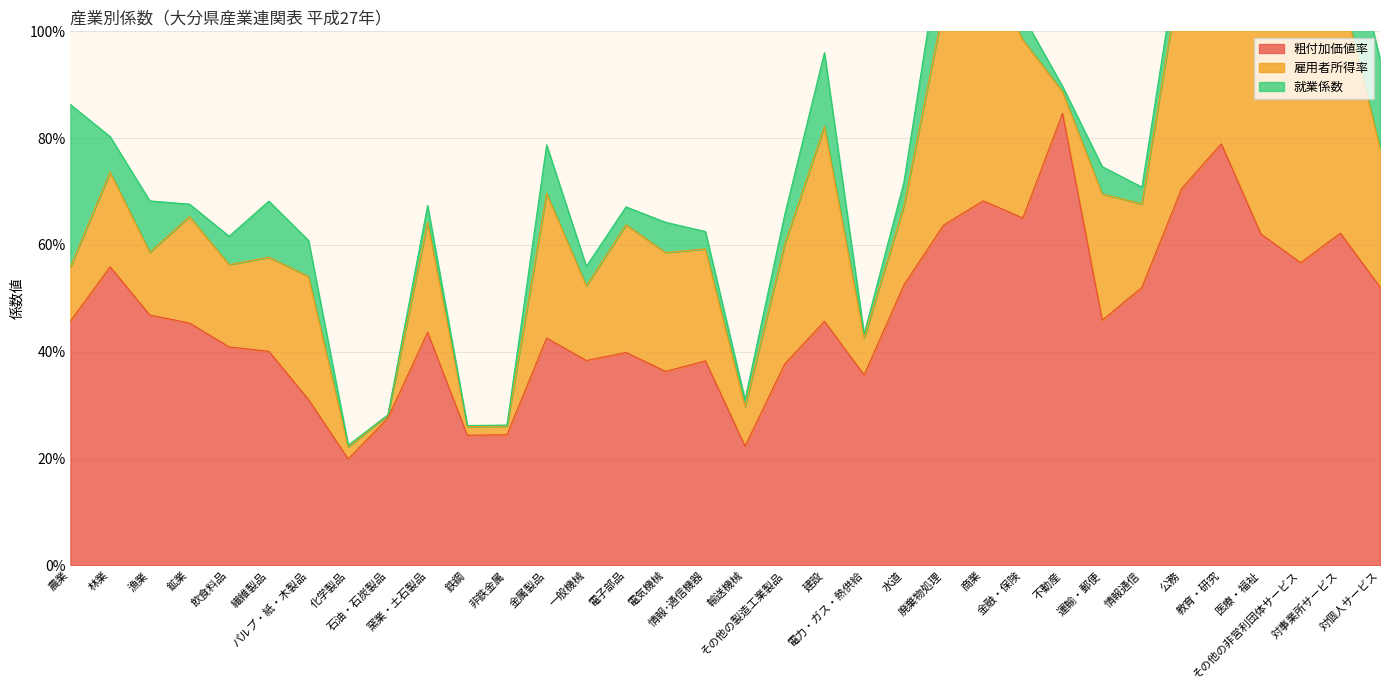

What is the difference between the highest and lowest values at 商業?

0.5